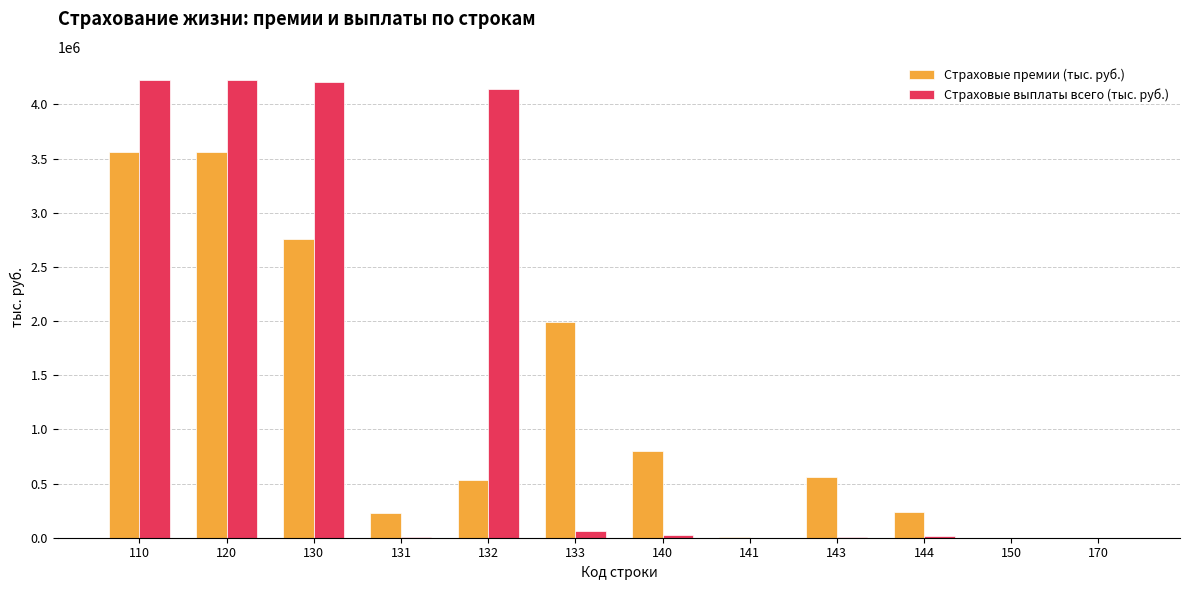

What is the greatest value displayed?

4226989.4